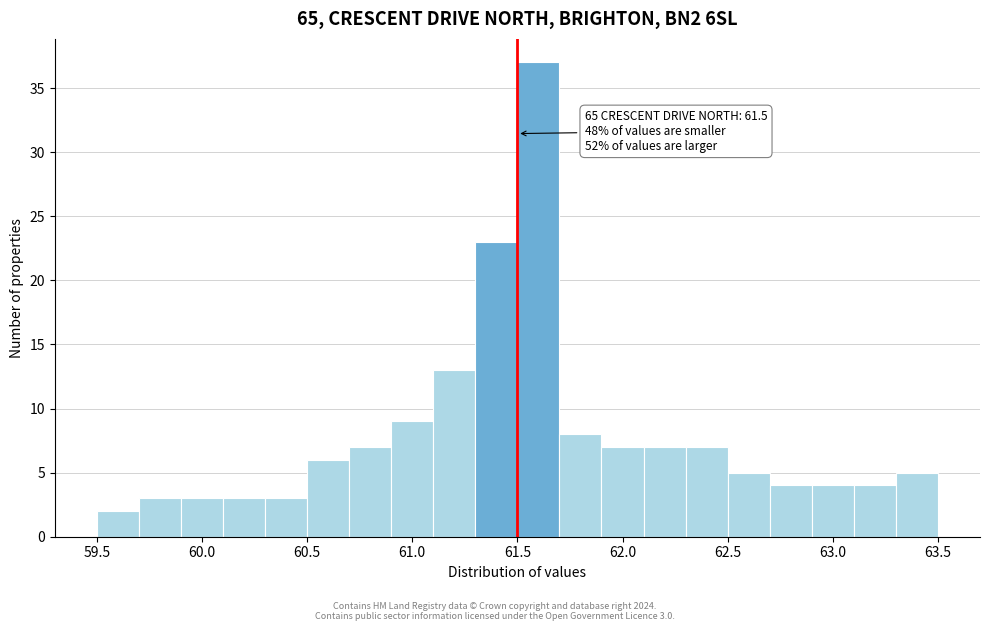

Which range on the x-axis has the tallest bar?

61.5 to 61.7